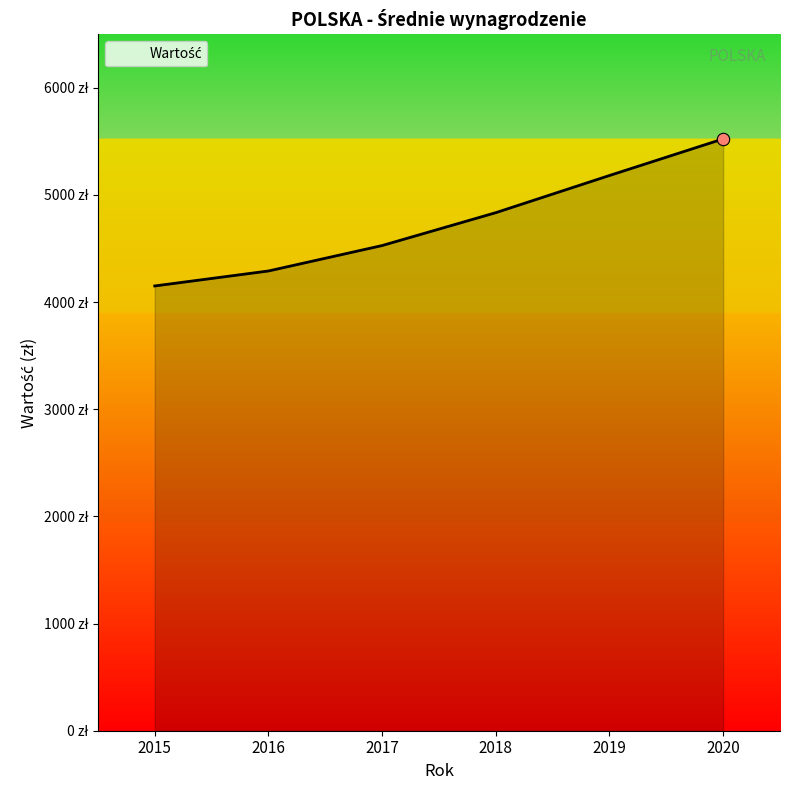

Which has a higher value, 2018 or 2020?

2020